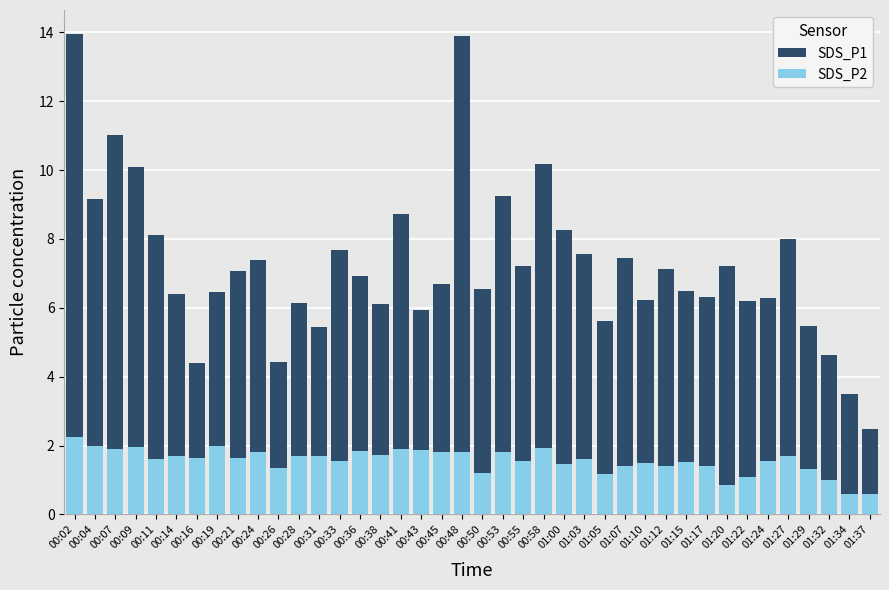

What is the highest value of the SDS_P1 series?

13.9